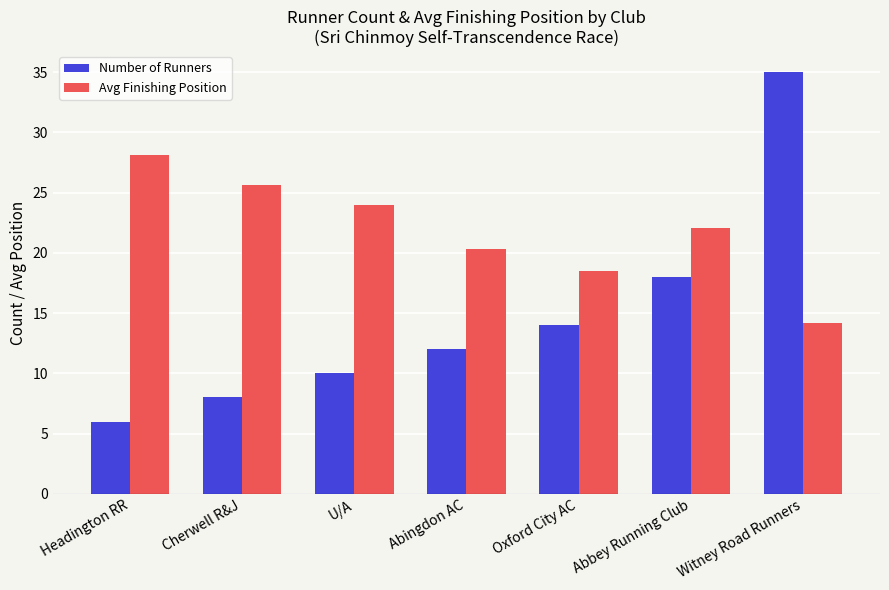

Which series changed the most between Oxford City AC and Witney Road Runners?

Number of Runners